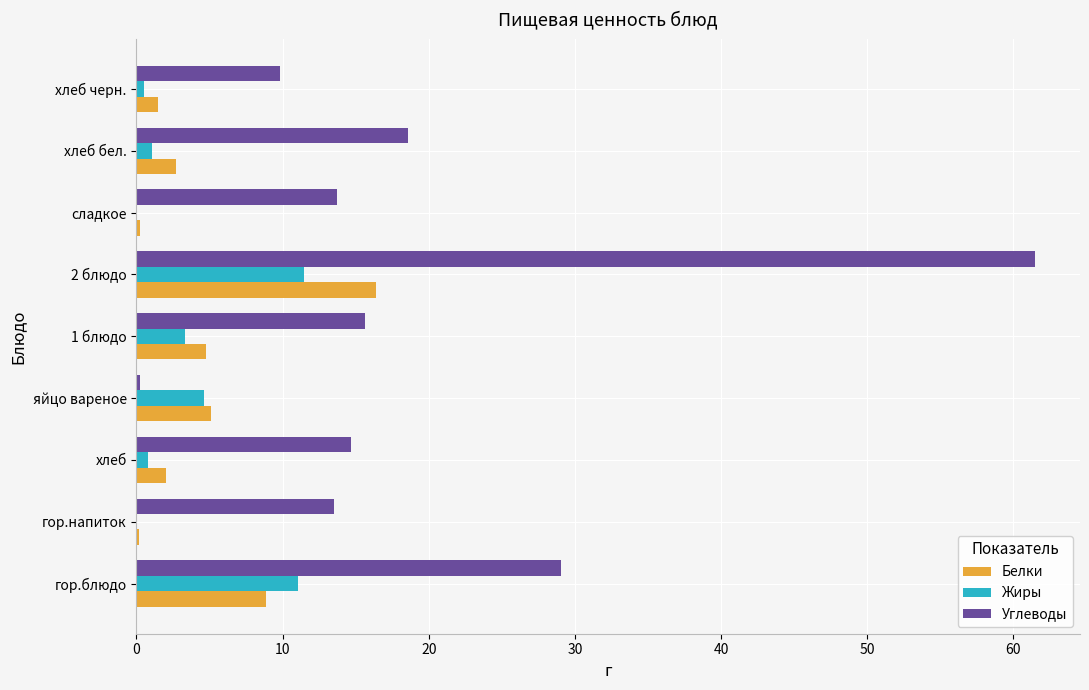

Is it true that Жиры equals 0.0 at гор.напиток?

True